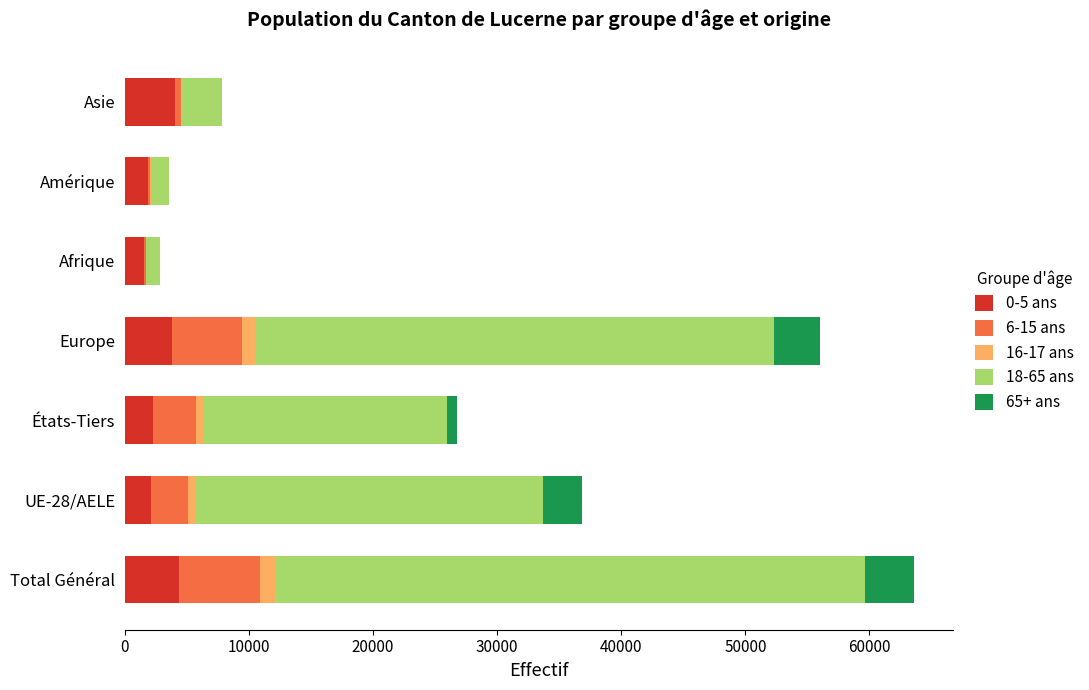

True or false: 0-5 ans has a value of 4060 at Asie.

True